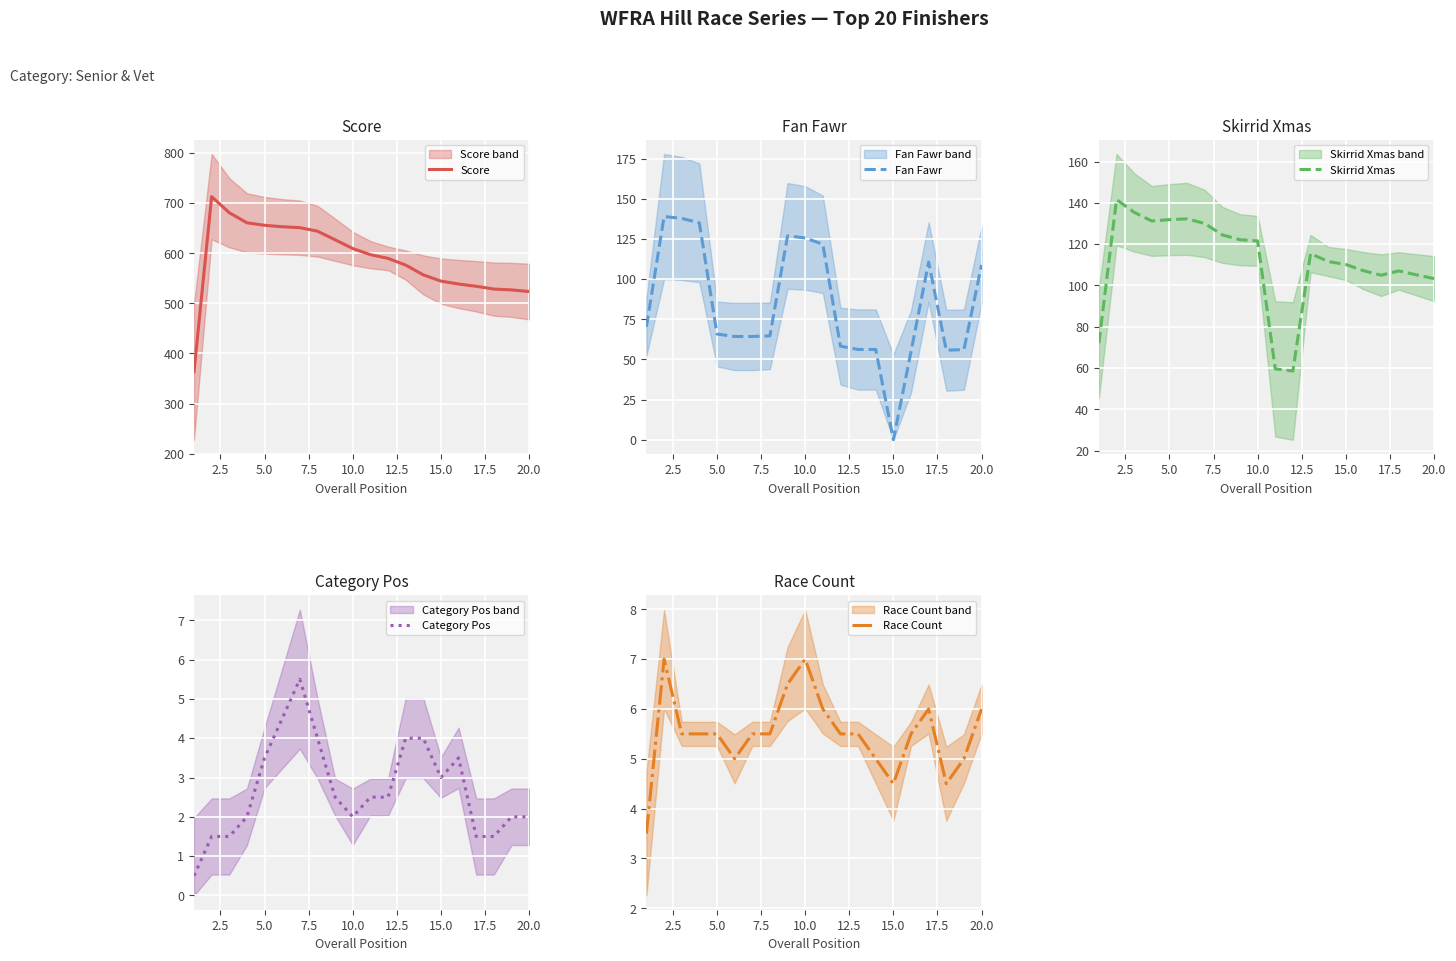

What is the value of the Skirrid Xmas point at the 4th from the left?

131.2